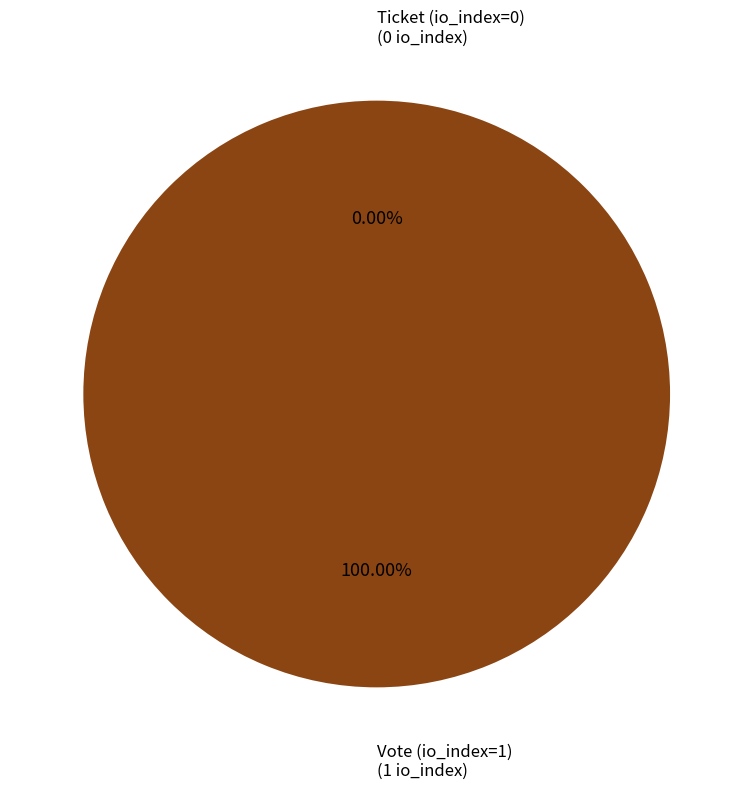

The Vote (io_index=1) slice represents 100% of the pie. True or false?

True